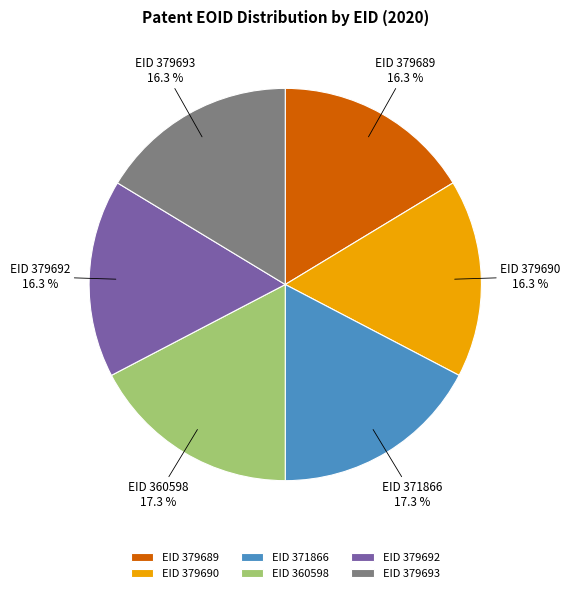

What percentage do EID 360598 and EID 379693 together represent?

33.7%